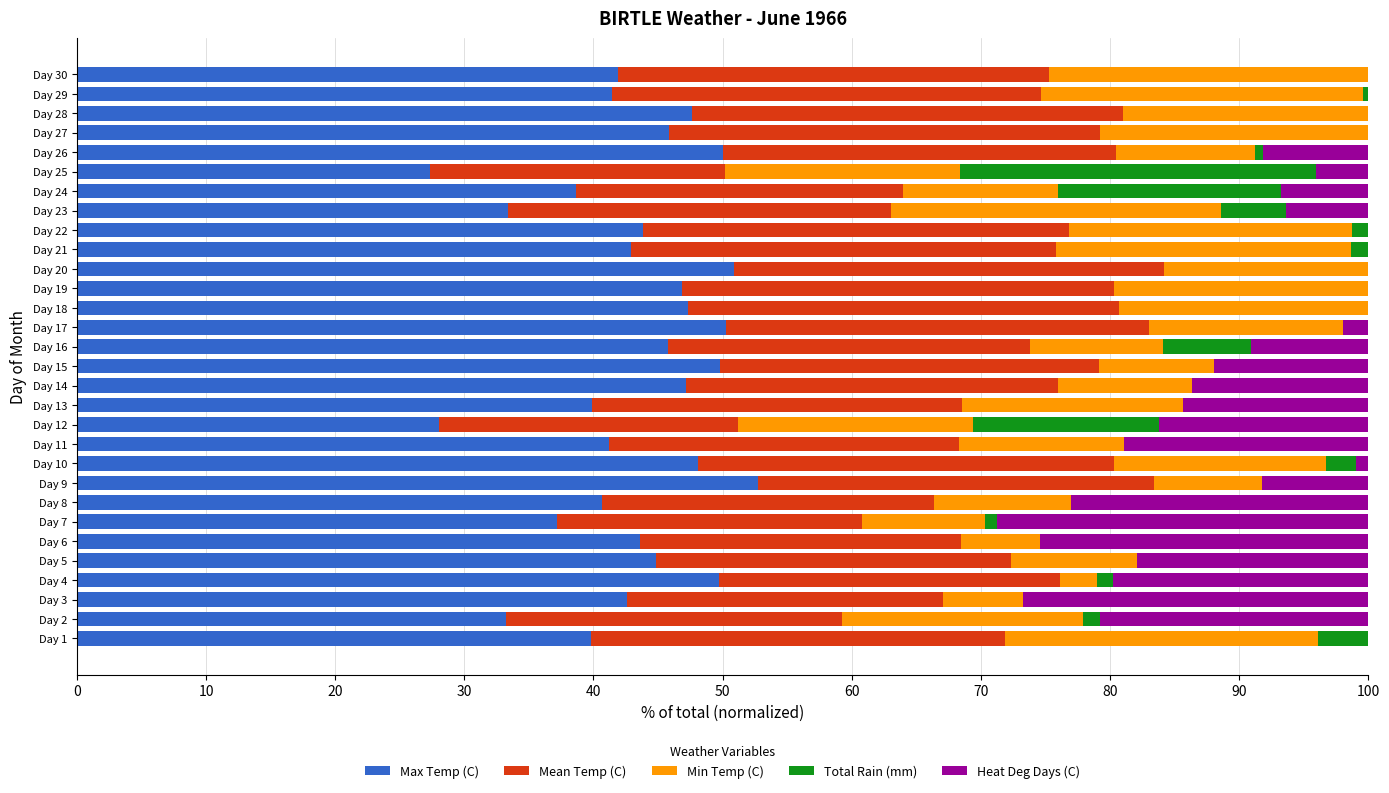

What is the maximum value for Max Temp (C)?

52.7